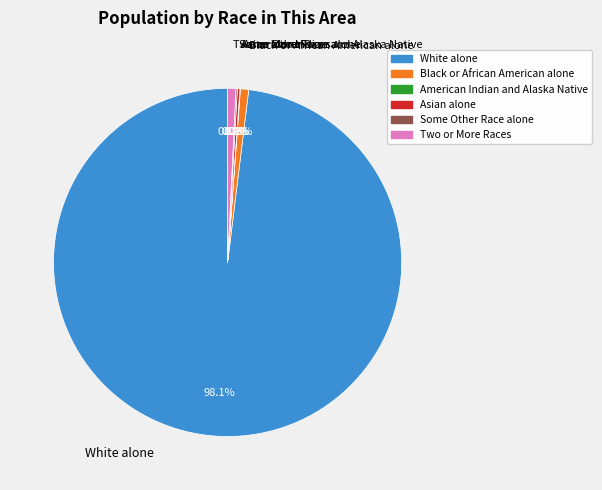

Is there a majority slice in this chart?

Yes